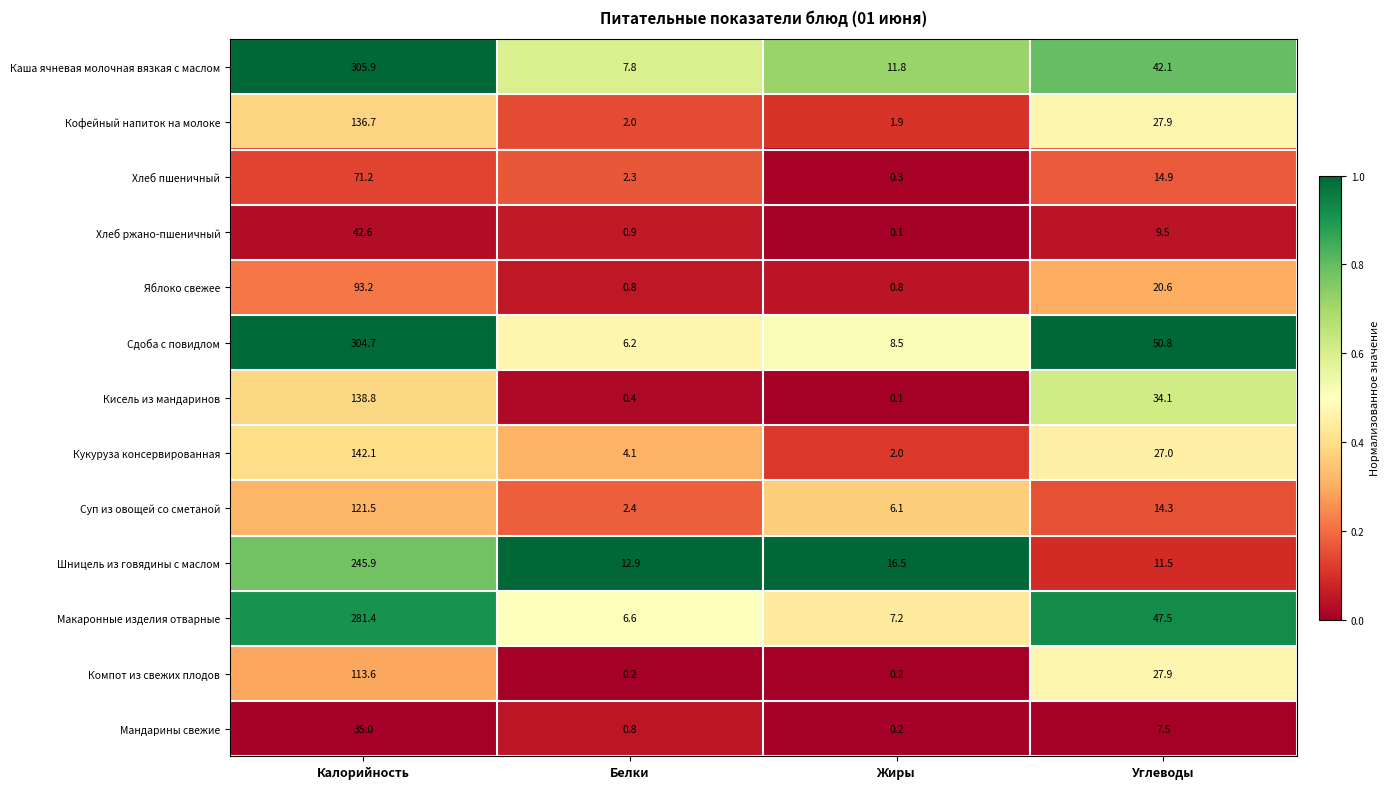

How many data points does each series have?

4